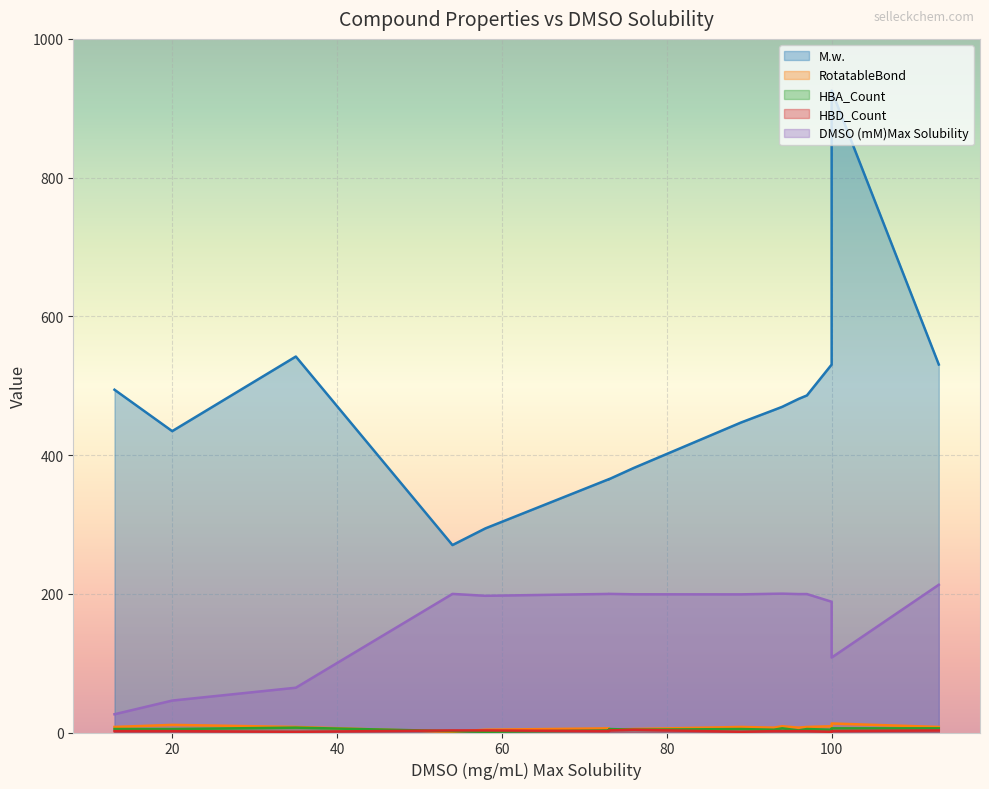

How many values in the DMSO (mM)Max Solubility series are below 199?

6